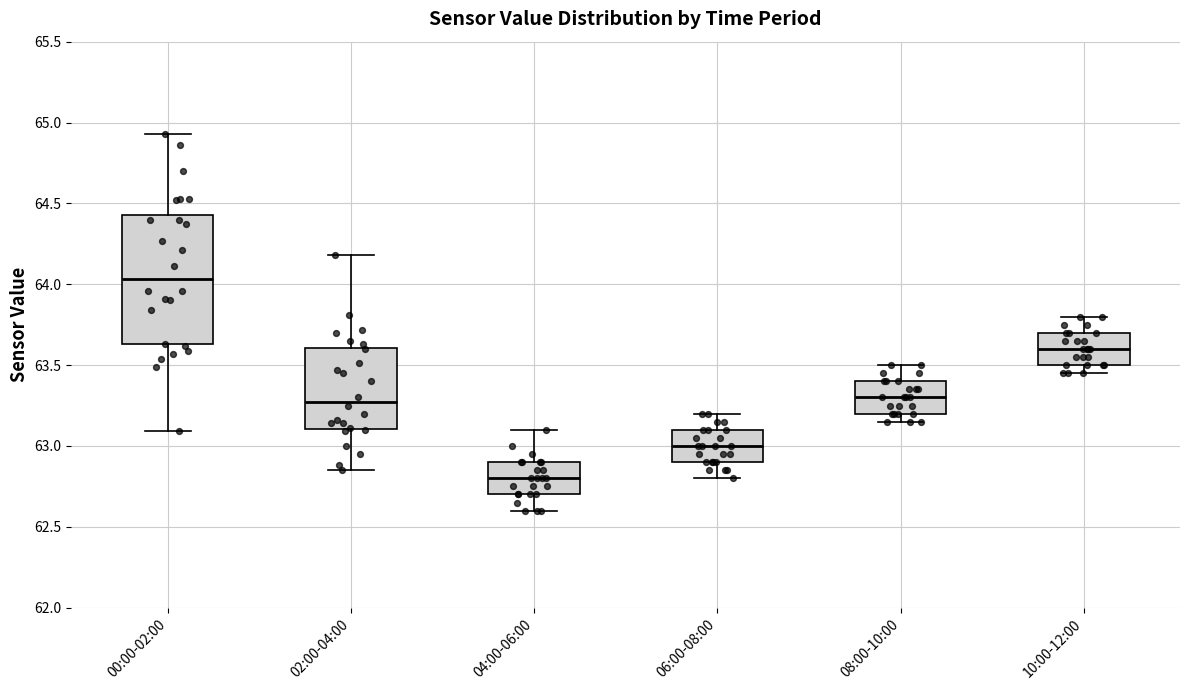

Reading left to right, transcribe this box plot: for each box, give where its median line is, the range the box spans, and where its two whiskers end, as read against the y-axis. The values are not printed on the chart, so give them approximately, as read against the axis.

00:00-02:00: median 64.05, box 63.65 to 64.45, whiskers 63.10 to 64.95
02:00-04:00: median 63.30, box 63.10 to 63.60, whiskers 62.85 to 64.20
04:00-06:00: median 62.80, box 62.70 to 62.90, whiskers 62.60 to 63.10
06:00-08:00: median 63.00, box 62.90 to 63.10, whiskers 62.80 to 63.20
08:00-10:00: median 63.30, box 63.20 to 63.40, whiskers 63.15 to 63.50
10:00-12:00: median 63.60, box 63.50 to 63.70, whiskers 63.45 to 63.80